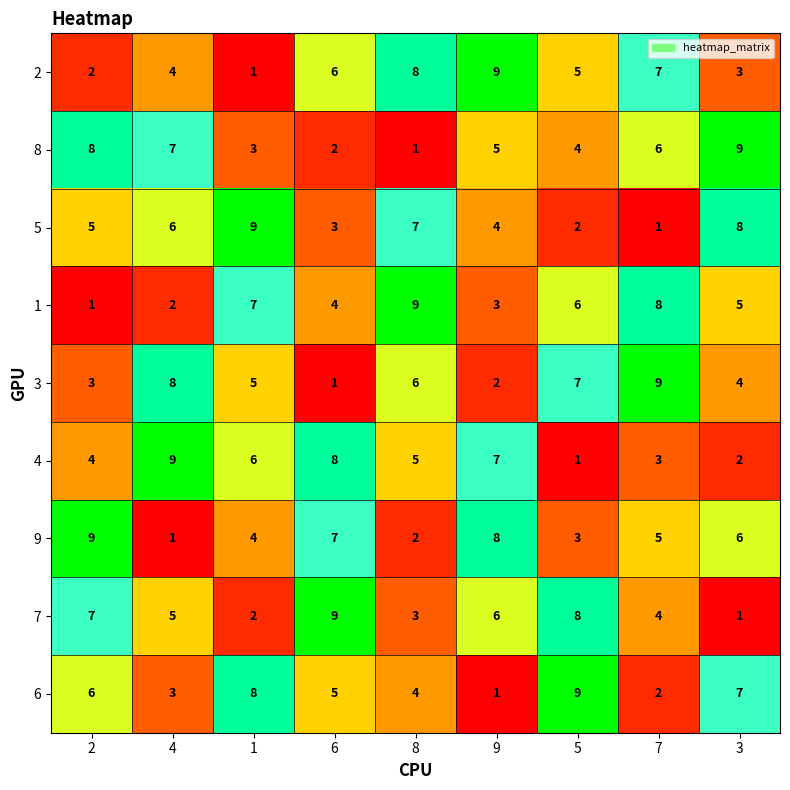

What is the difference between the maximum and second lowest values in the 1 series?

7